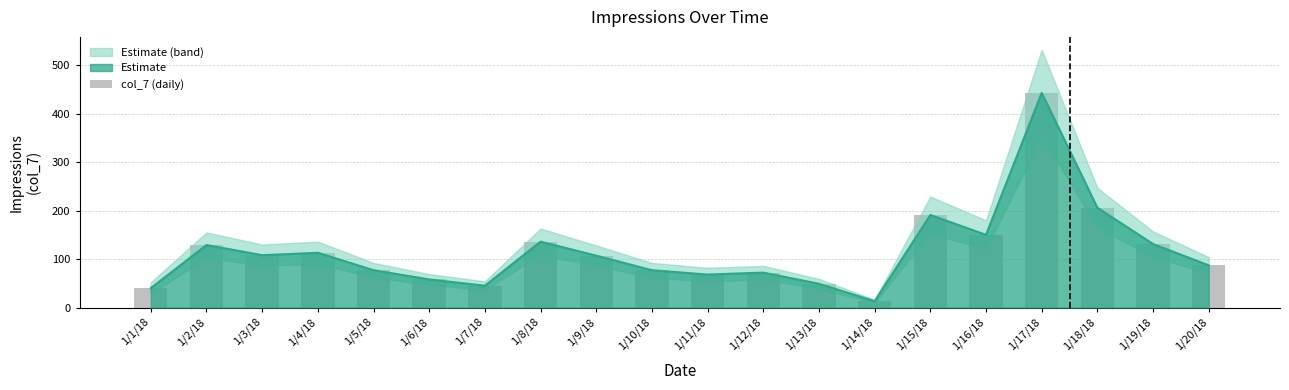

At which category does the chart reach its minimum across all series?

1/14/18